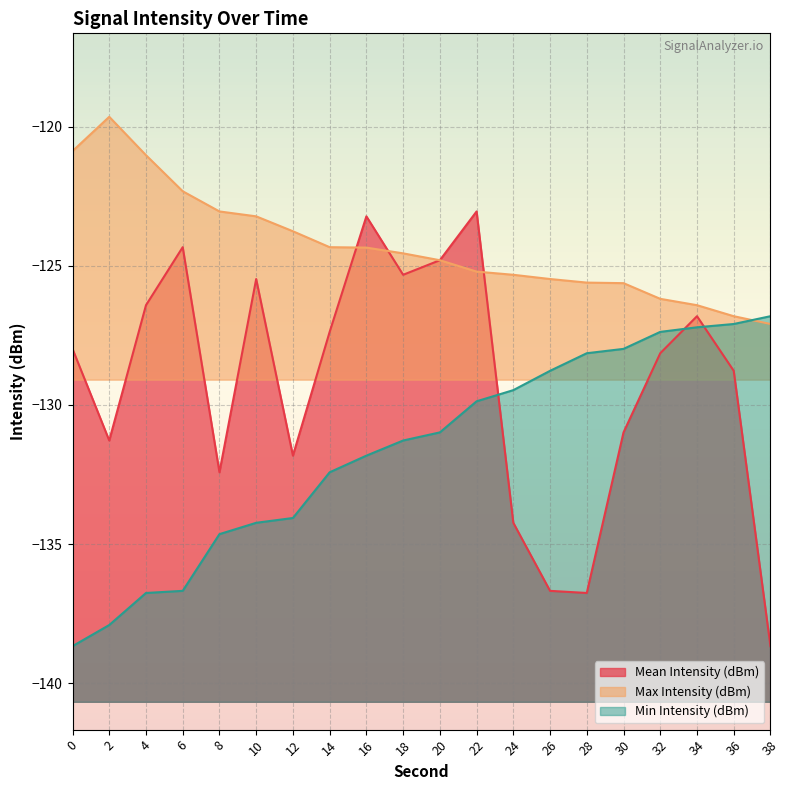

Reading left to right, list all the values displayed in this chart.

Mean Intensity (dBm): -128.0	-131.3	-126.4	-124.3	-132.4	-125.5	-131.8	-127.4	-123.2	-125.3	-124.8	-123.0	-134.2	-136.7	-136.8	-131.0	-128.1	-126.8	-128.8	-138.7
Max Intensity (dBm): -120.9	-119.6	-121.0	-122.3	-123.0	-123.2	-123.8	-124.3	-124.3	-124.6	-124.8	-125.2	-125.3	-125.5	-125.6	-125.6	-126.2	-126.4	-126.8	-127.1
Min Intensity (dBm): -138.7	-137.9	-136.8	-136.7	-134.6	-134.2	-134.1	-132.4	-131.8	-131.3	-131.0	-129.9	-129.5	-128.8	-128.1	-128.0	-127.4	-127.2	-127.1	-126.8